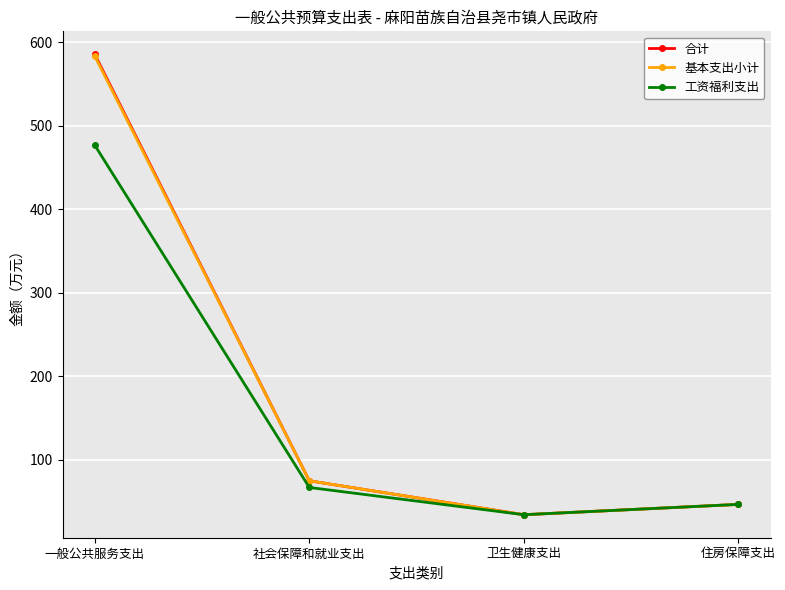

How many values in the 工资福利支出 series exceed 66?

2